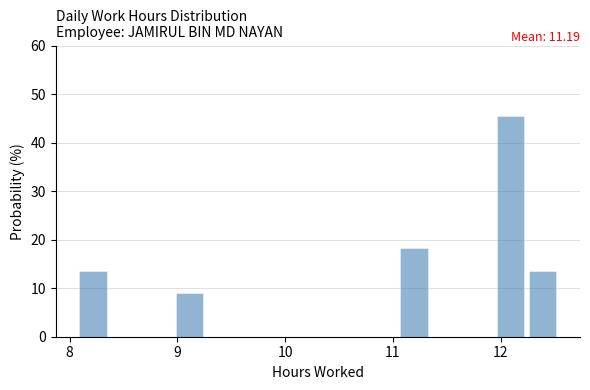

Around what value on the x-axis is the tallest bar? Give the approximate position of its centre, as read against the axis.

12.1